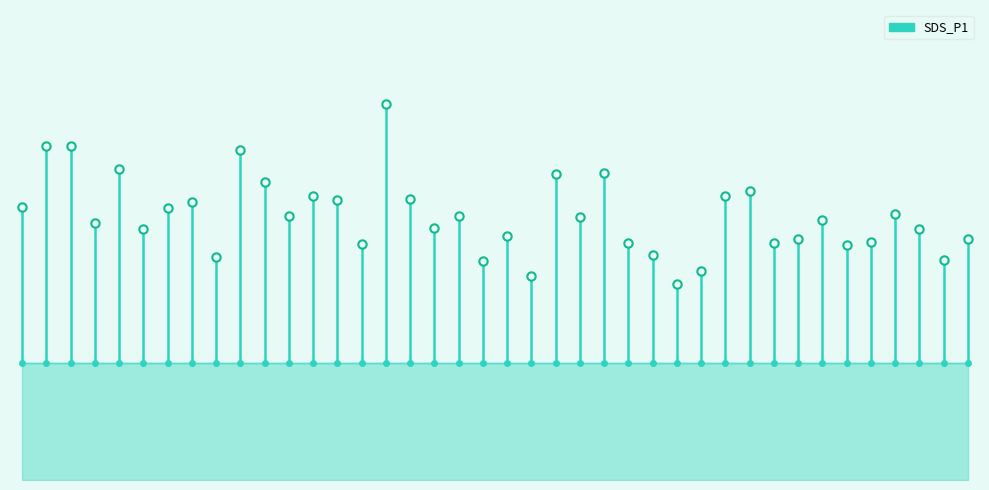

What is the sum of the values at −5 and 0?

31.4